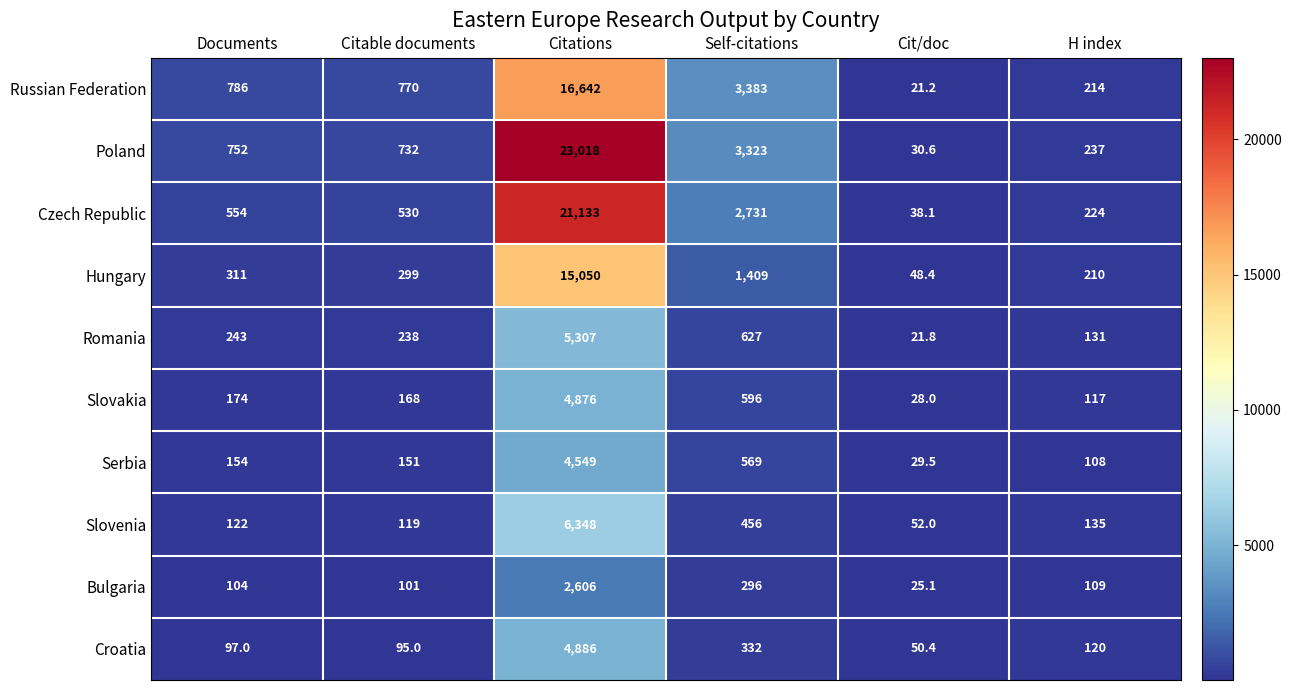

What is the lowest value of the Poland series?

30.6